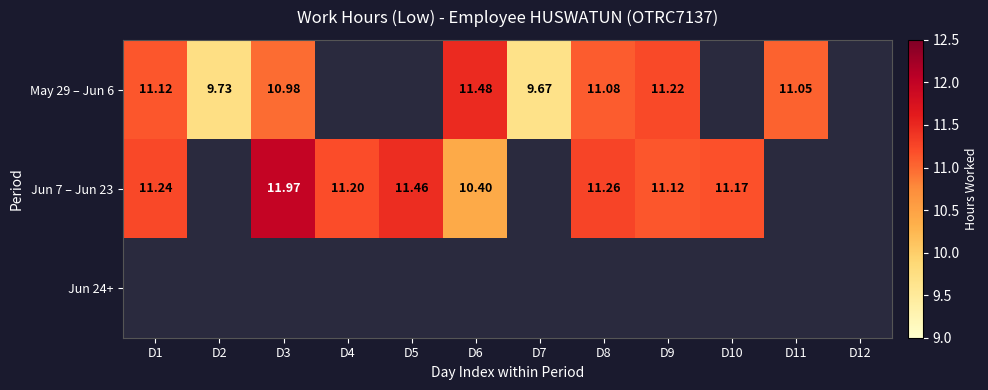

The value of Jun 7 – Jun 23 at D7 is 0.0. True or false?

True